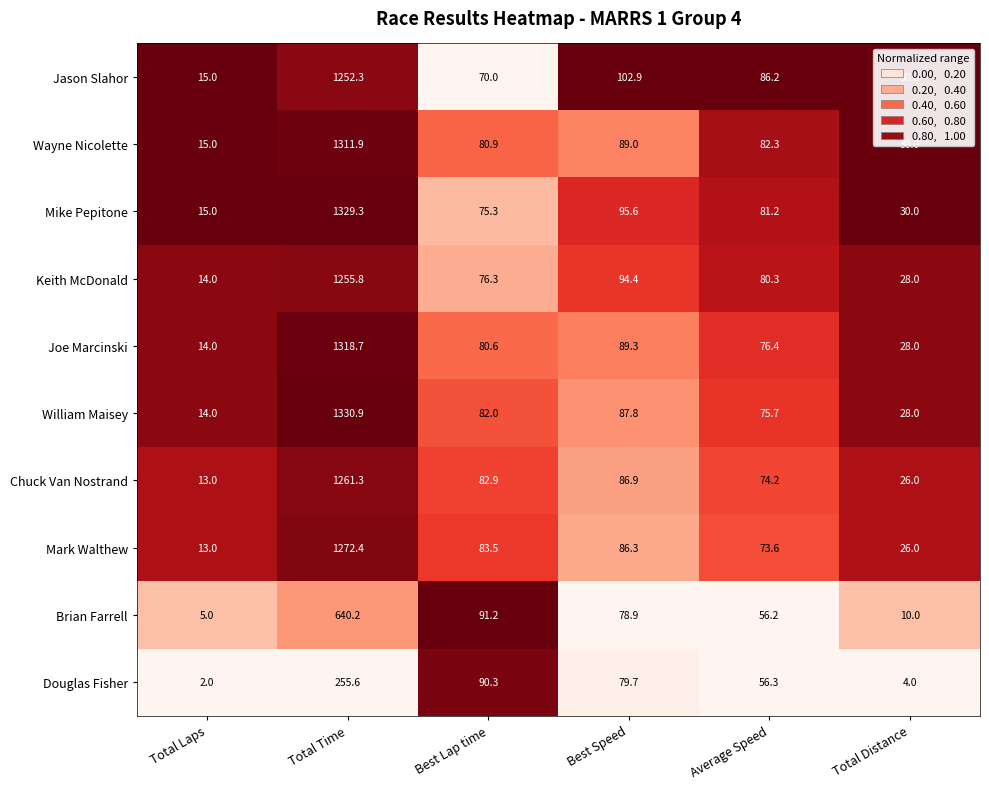

What is the total value across all series at Total Time?

11228.4